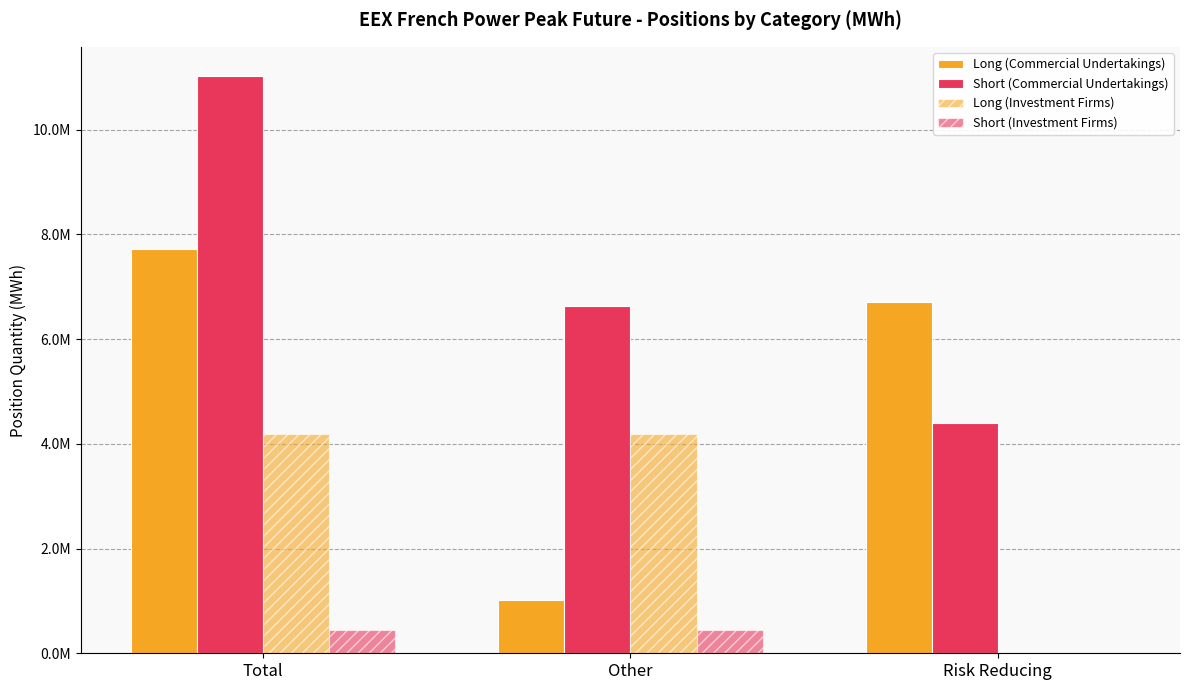

Reading left to right, transcribe all the data shown in this chart.

Long (Commercial Undertakings): Total=7720740	Other=1015296	Risk Reducing=6705444
Short (Commercial Undertakings): Total=11031528	Other=6628008	Risk Reducing=4403520
Long (Investment Firms): Total=4192656	Other=4192656	Risk Reducing=0
Short (Investment Firms): Total=452040	Other=452040	Risk Reducing=0